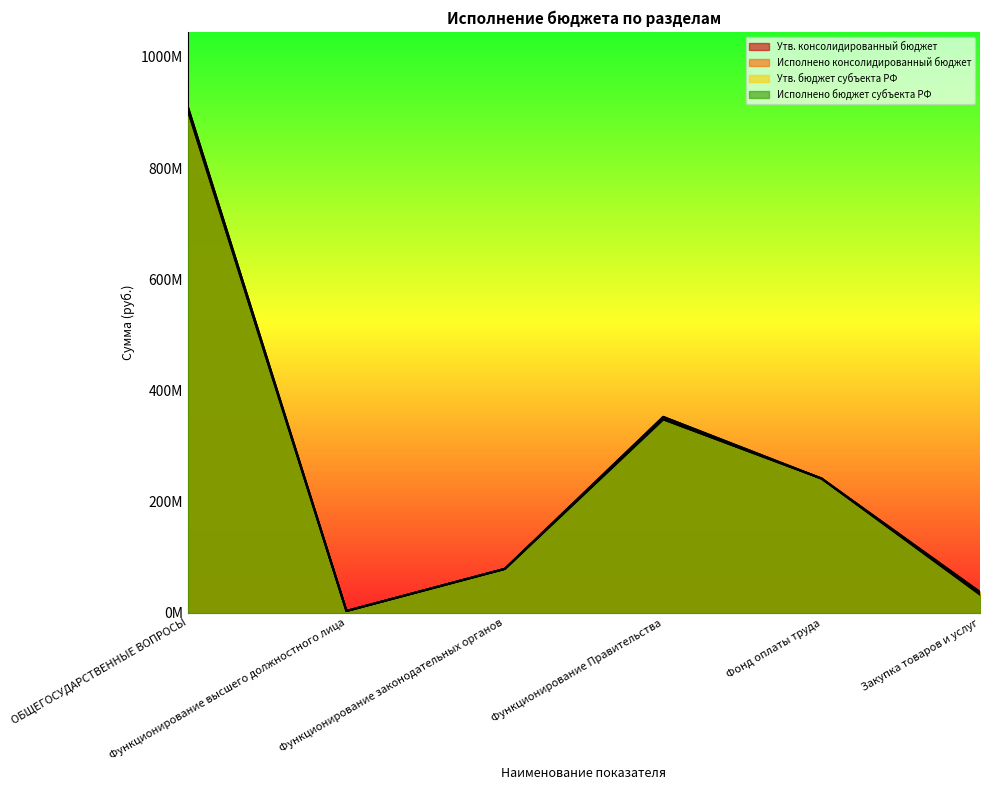

What is the difference between the highest and lowest values at Закупка товаров и услуг?

4361034.2